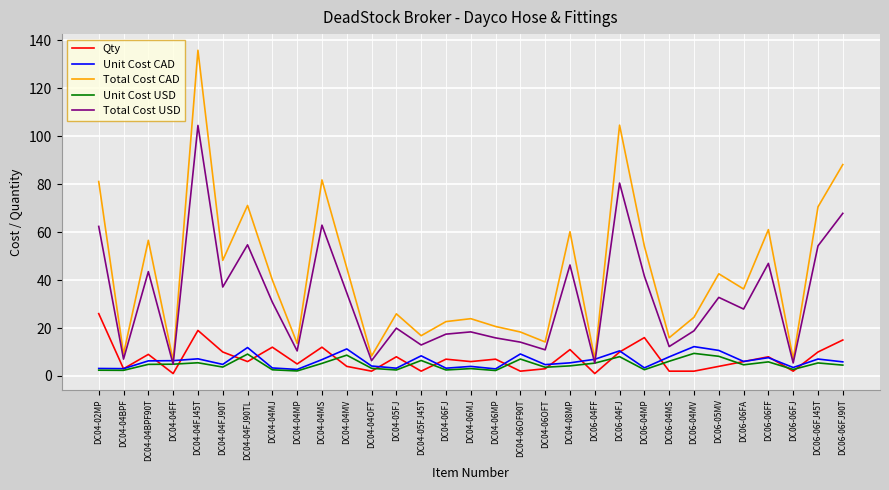

Which series has the largest range (max minus min)?

Total Cost CAD